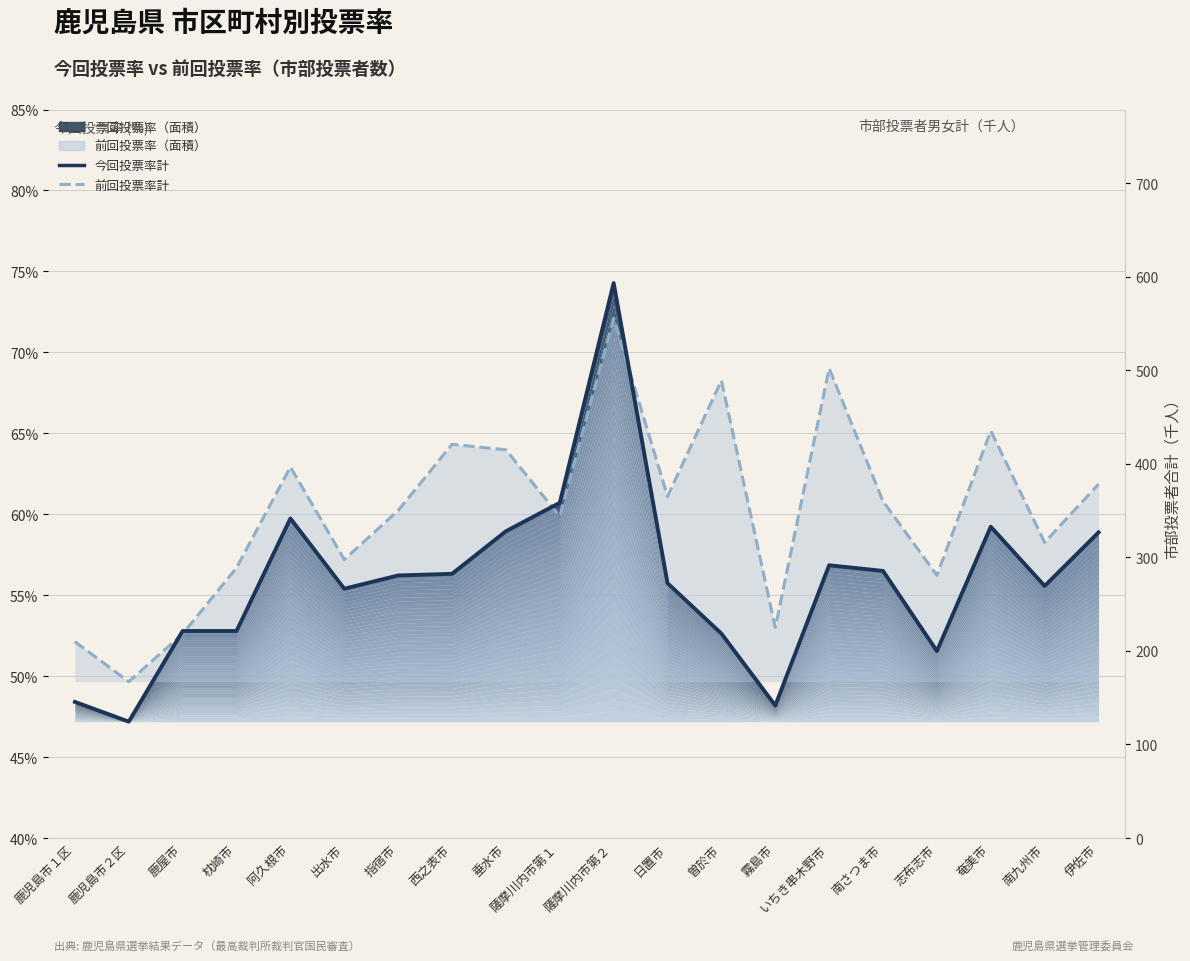

Rank the series by their maximum value, from lowest to highest.

前回投票率計, 今回投票率計